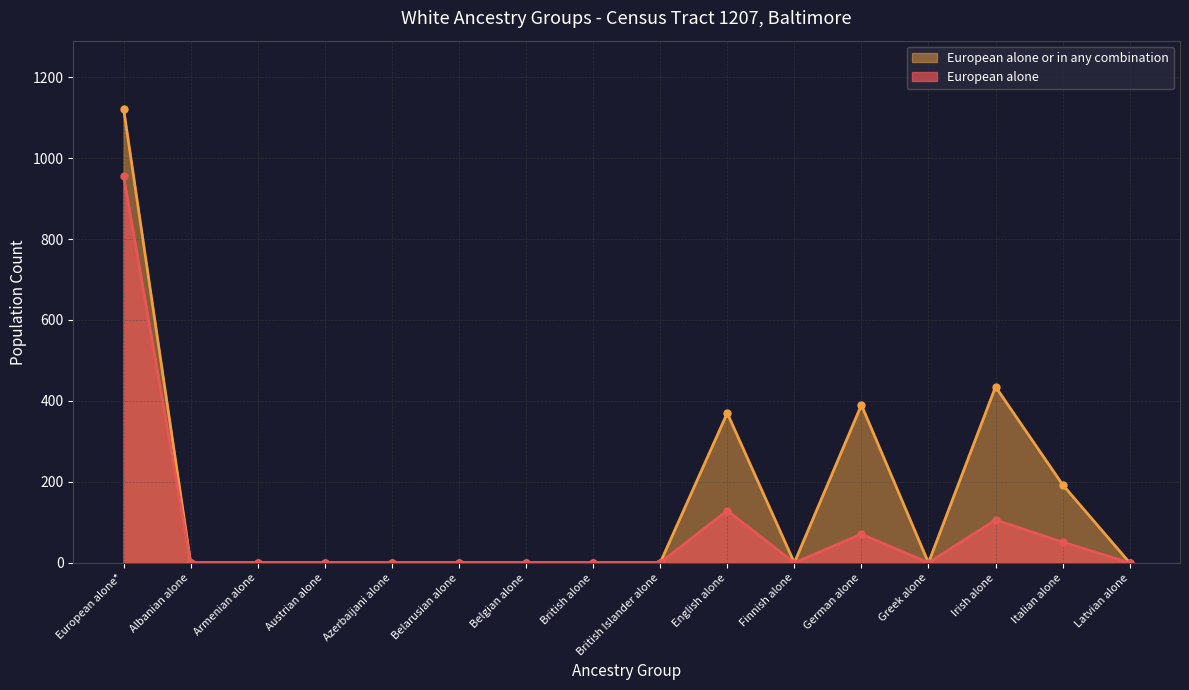

True or false: European alone or in any combination and European alone intersect in this chart.

False